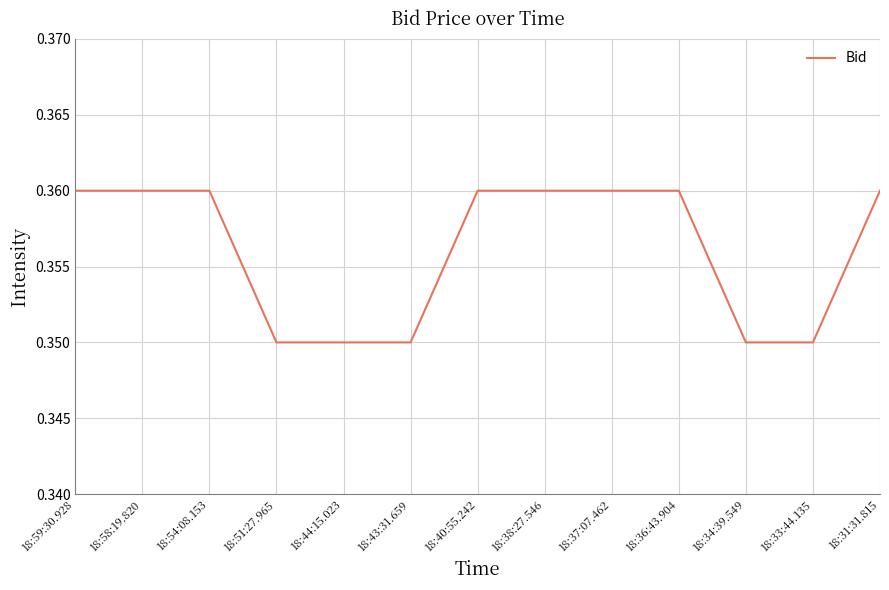

Which has a higher value, 18:33:44.135 or 18:59:30.928?

18:59:30.928